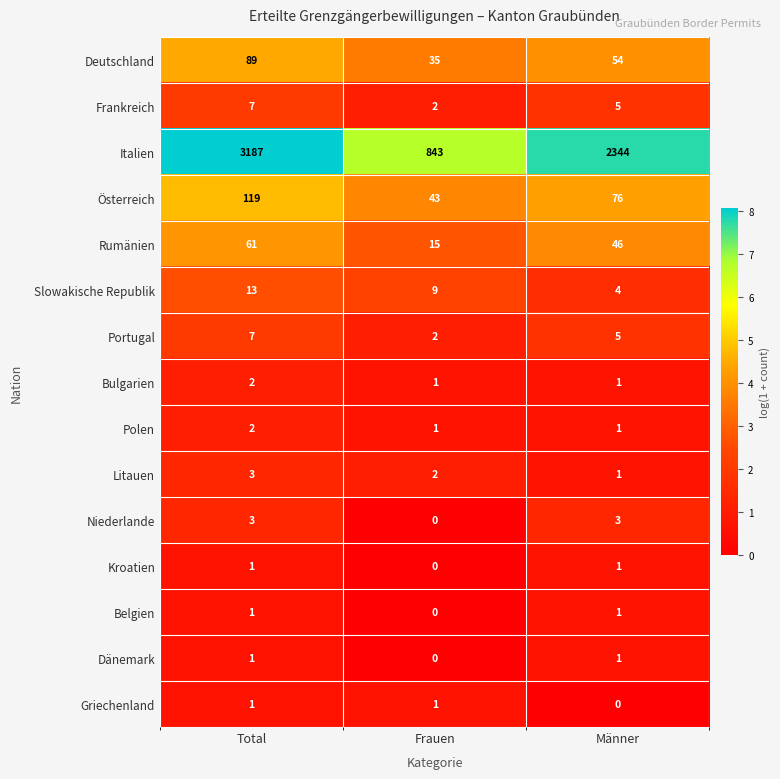

What is the greatest value displayed?

3187